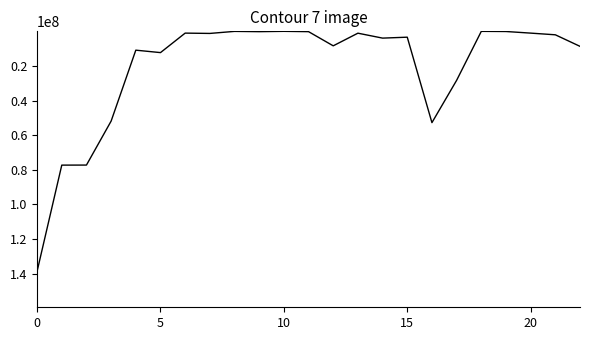

What is the maximum value shown in the chart?

138635841